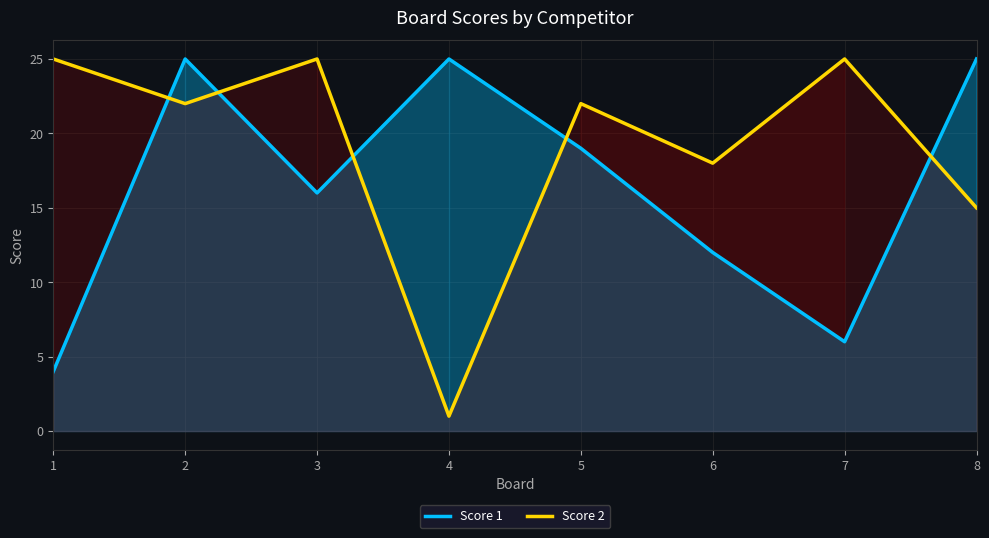

Between 2 and 6, which is larger?

2